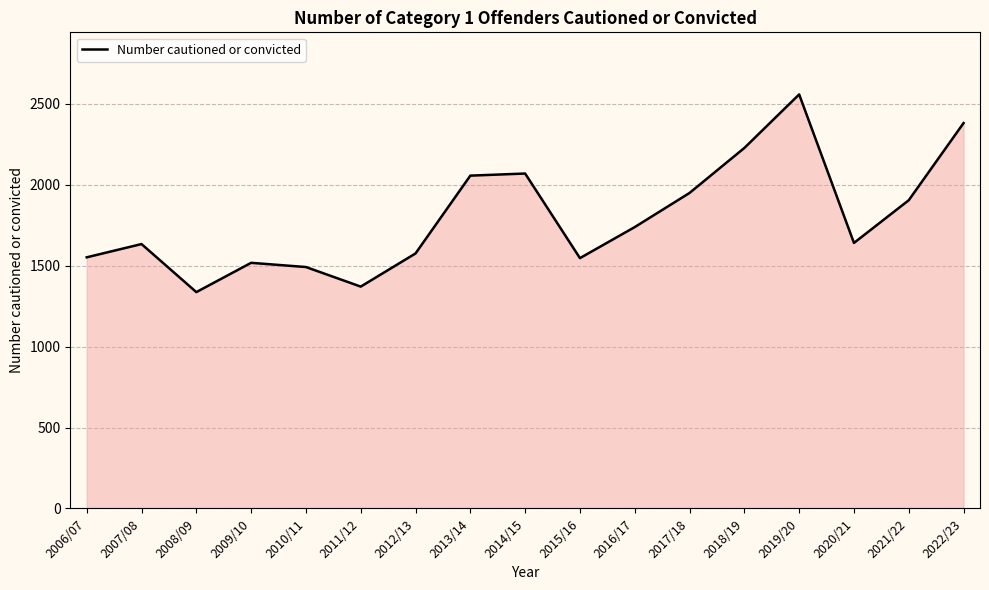

What is the approximate value at 2014/15, to the nearest 10?

2070